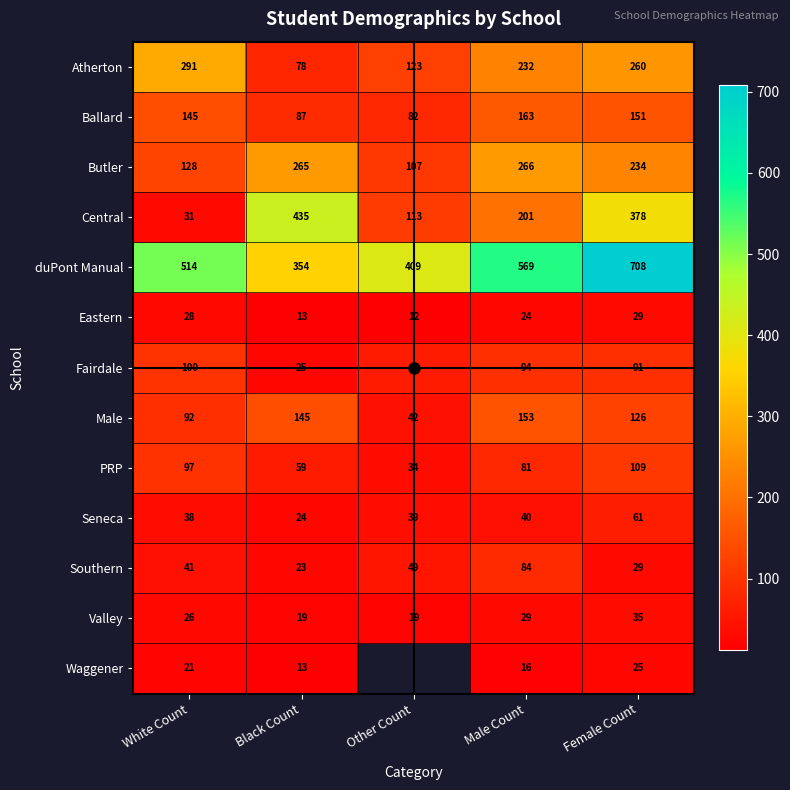

How many data points in Butler are less than 234?

2